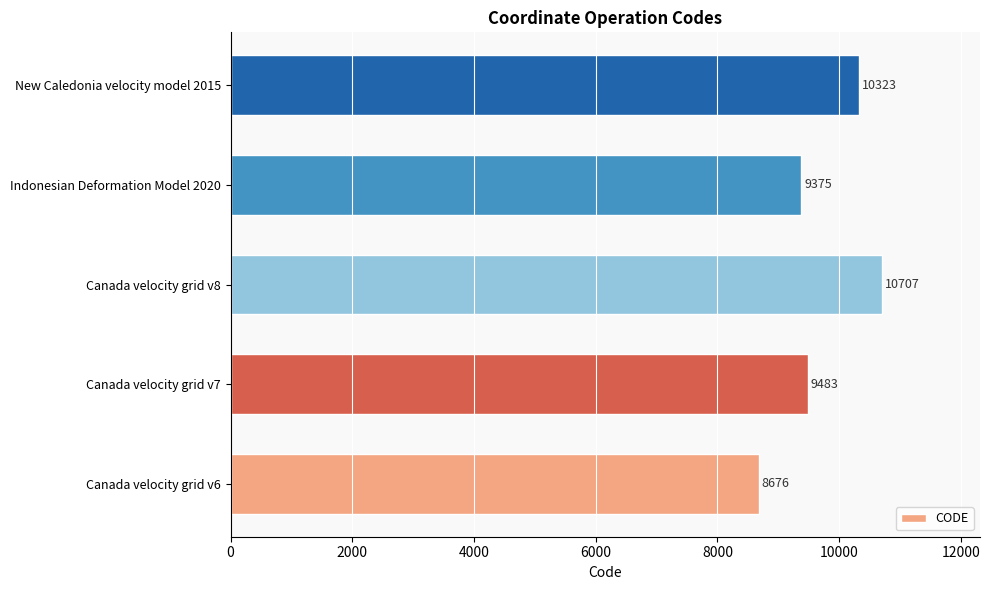

List the labels in order of value, largest first.

Canada velocity grid v8, New Caledonia velocity model 2015, Canada velocity grid v7, Indonesian Deformation Model 2020, Canada velocity grid v6